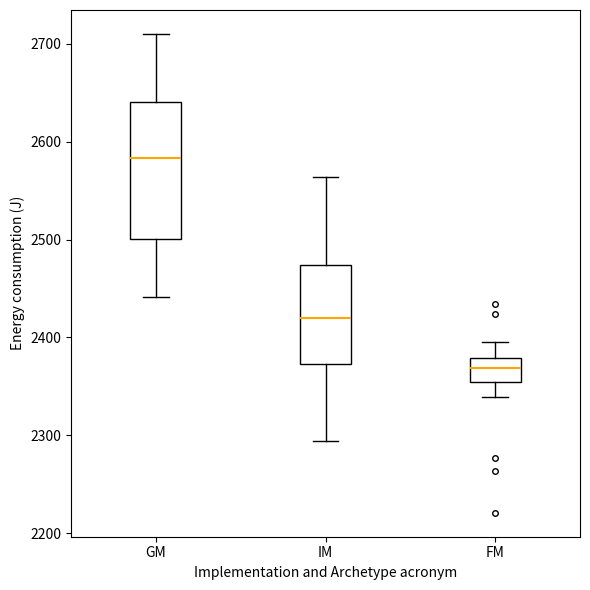

Where does the lower whisker of the box for IM end on the y-axis? The values are not printed on the chart, so give them approximately, as read against the axis.

2290